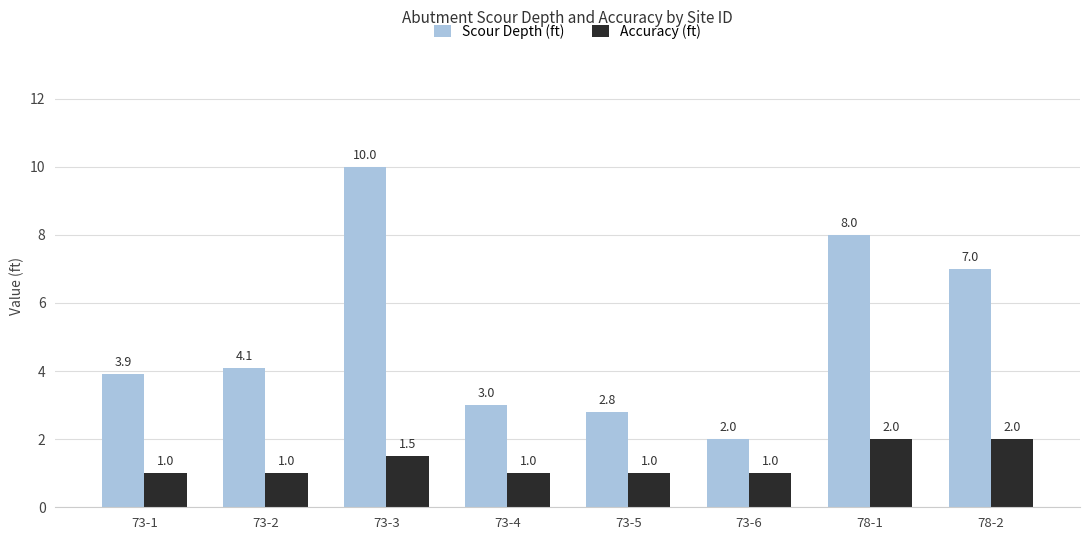

What is the label of the 6th bar from the left?

73-6